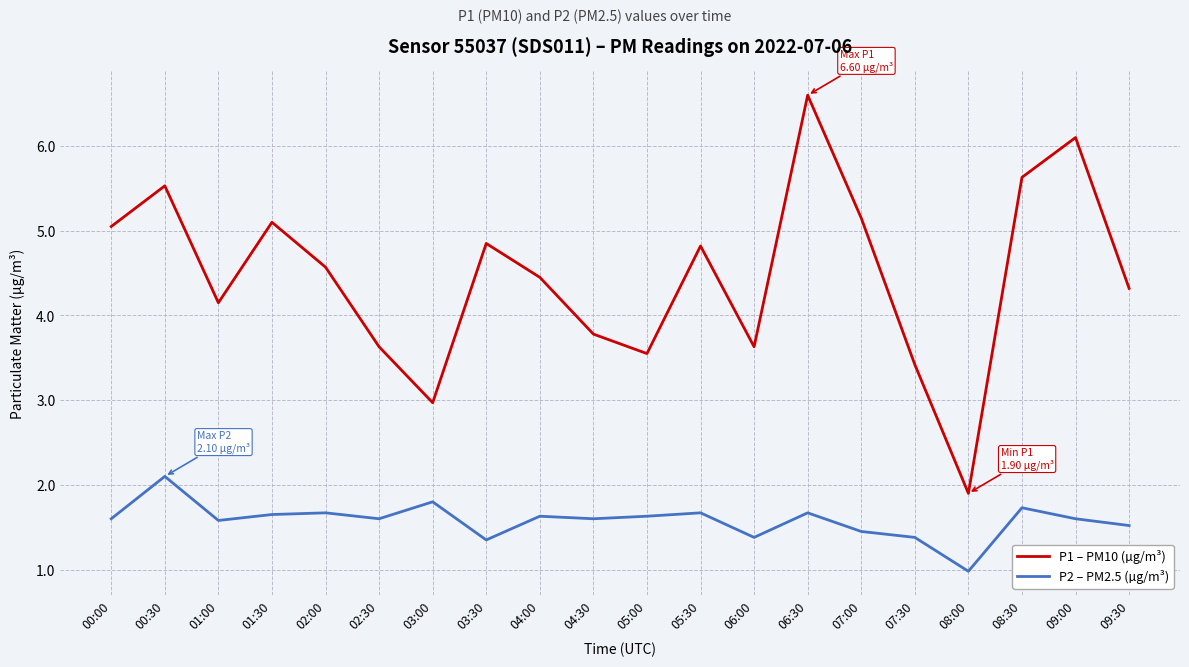

Read the P1 – PM10 (µg/m³) value at 08:30.

5.6